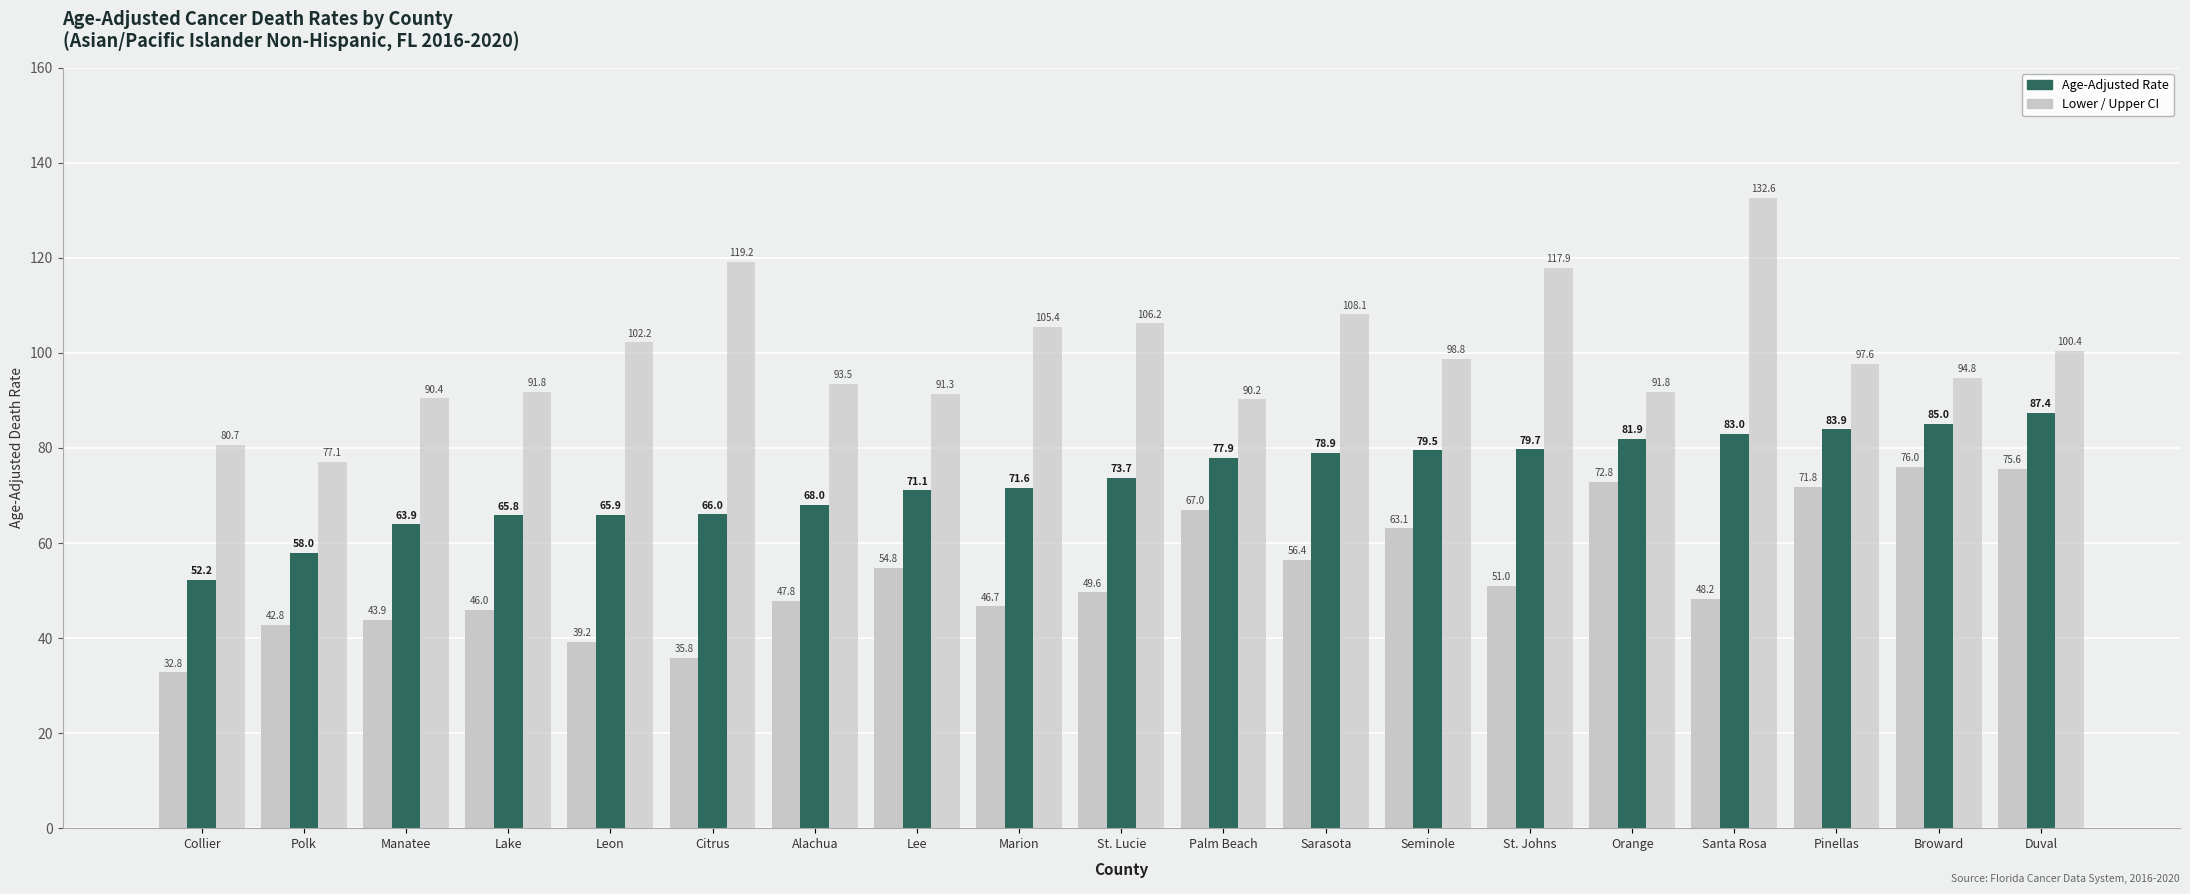

What is the maximum value shown in the chart?

132.6